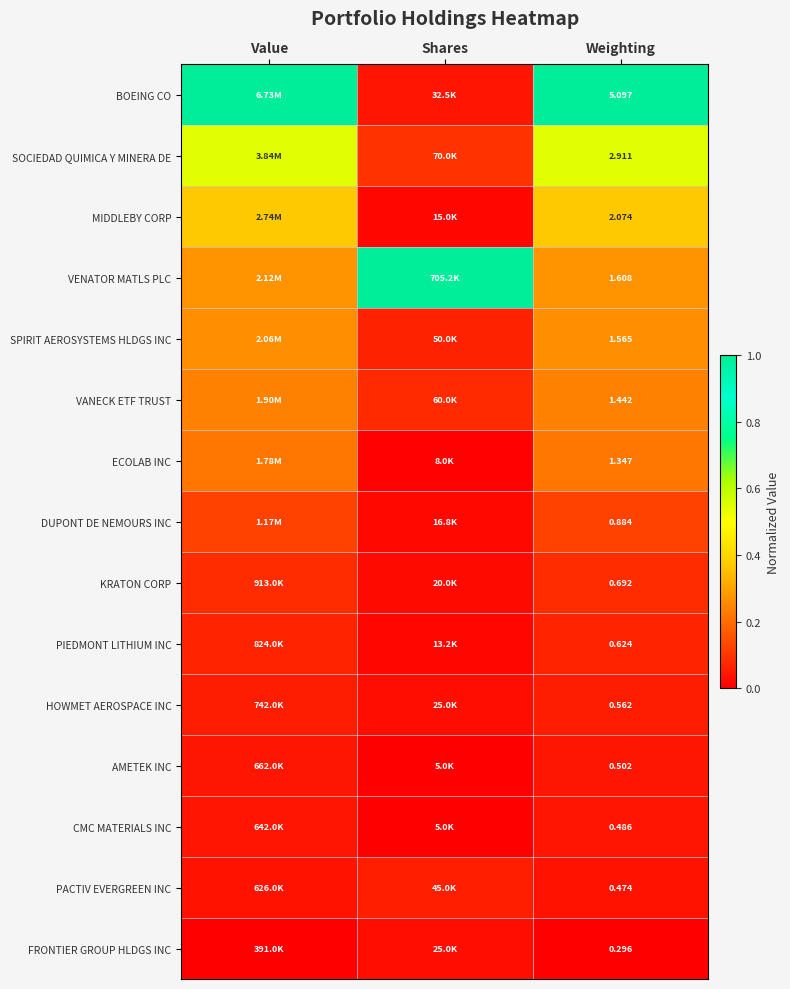

At Weighting, list the series in order from largest to smallest.

BOEING CO, SOCIEDAD QUIMICA Y MINERA DE, MIDDLEBY CORP, VENATOR MATLS PLC, SPIRIT AEROSYSTEMS HLDGS INC, VANECK ETF TRUST, ECOLAB INC, DUPONT DE NEMOURS INC, KRATON CORP, PIEDMONT LITHIUM INC, HOWMET AEROSPACE INC, AMETEK INC, CMC MATERIALS INC, PACTIV EVERGREEN INC, FRONTIER GROUP HLDGS INC